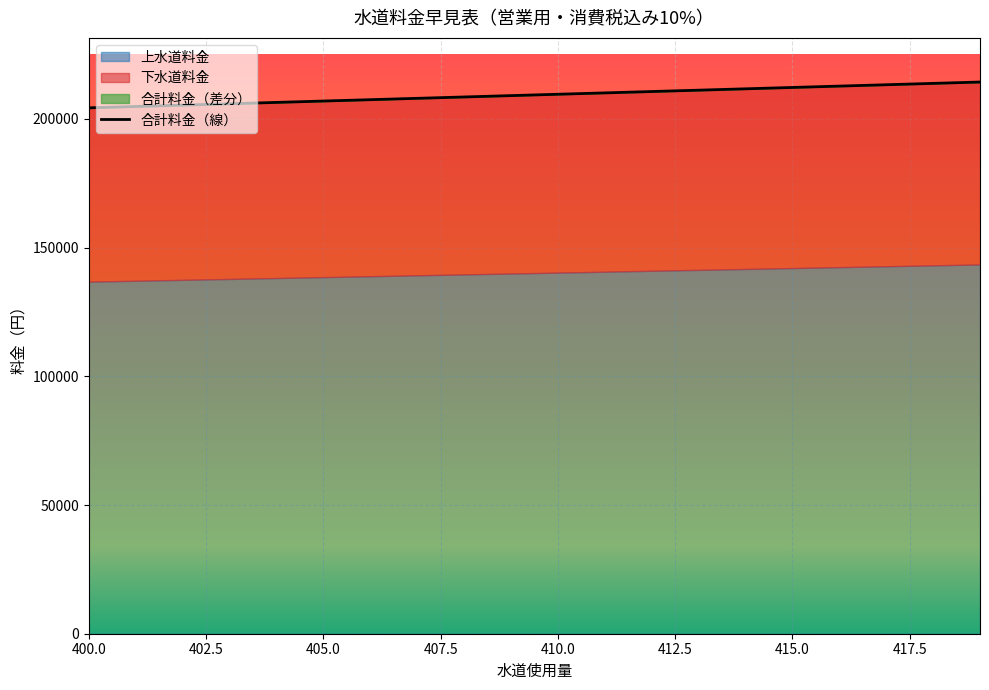

Reading left to right, list all the values displayed in this chart.

上水道料金: 136785	137137	137489	137841	138193	138545	138897	139249	139601	139953	140305	140657	141009	141361	141713	142065	142417	142769	143121	143473
下水道料金: 67540	67716	67892	68068	68244	68420	68596	68772	68948	69124	69300	69476	69652	69828	70004	70180	70356	70532	70708	70884
合計料金: 204325	204853	205381	205909	206437	206965	207493	208021	208549	209077	209605	210133	210661	211189	211717	212245	212773	213301	213829	214357